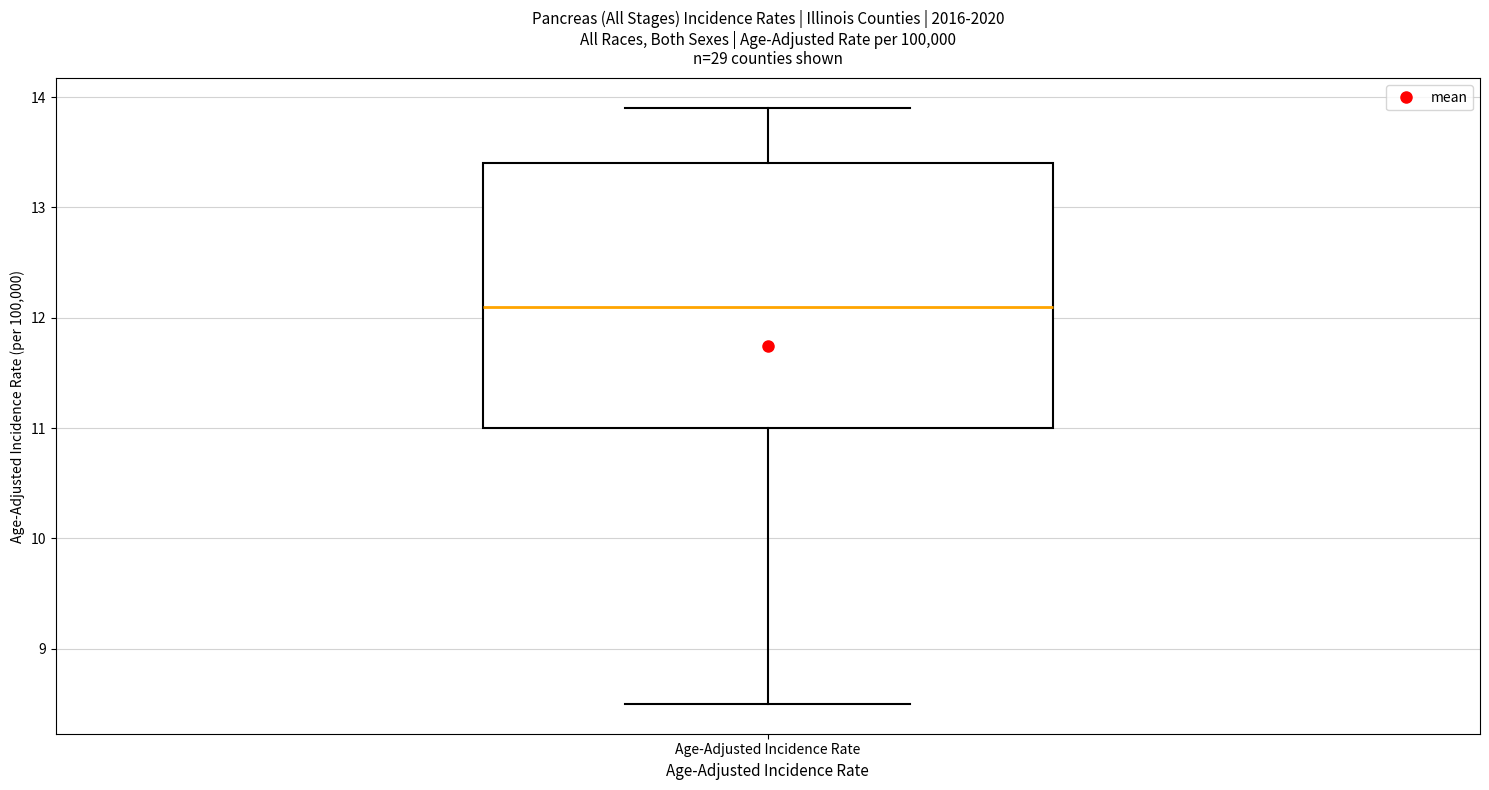

Transcribe this box plot: give where the median line is, the range the box spans, and where the two whiskers end, as read against the y-axis. The values are not printed on the chart, so give them approximately, as read against the axis.

median 12.1, box 11.0 to 13.4, whiskers 8.5 to 13.9